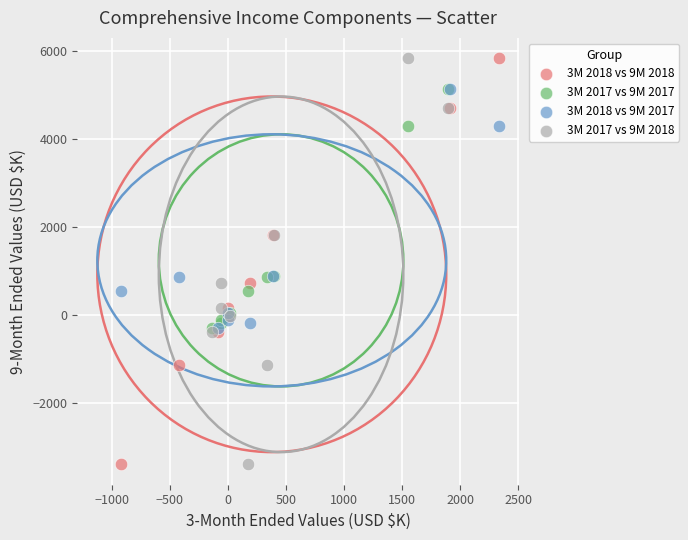

What are all the series names shown in the legend?

3M 2018 vs 9M 2018, 3M 2017 vs 9M 2017, 3M 2018 vs 9M 2017, 3M 2017 vs 9M 2018